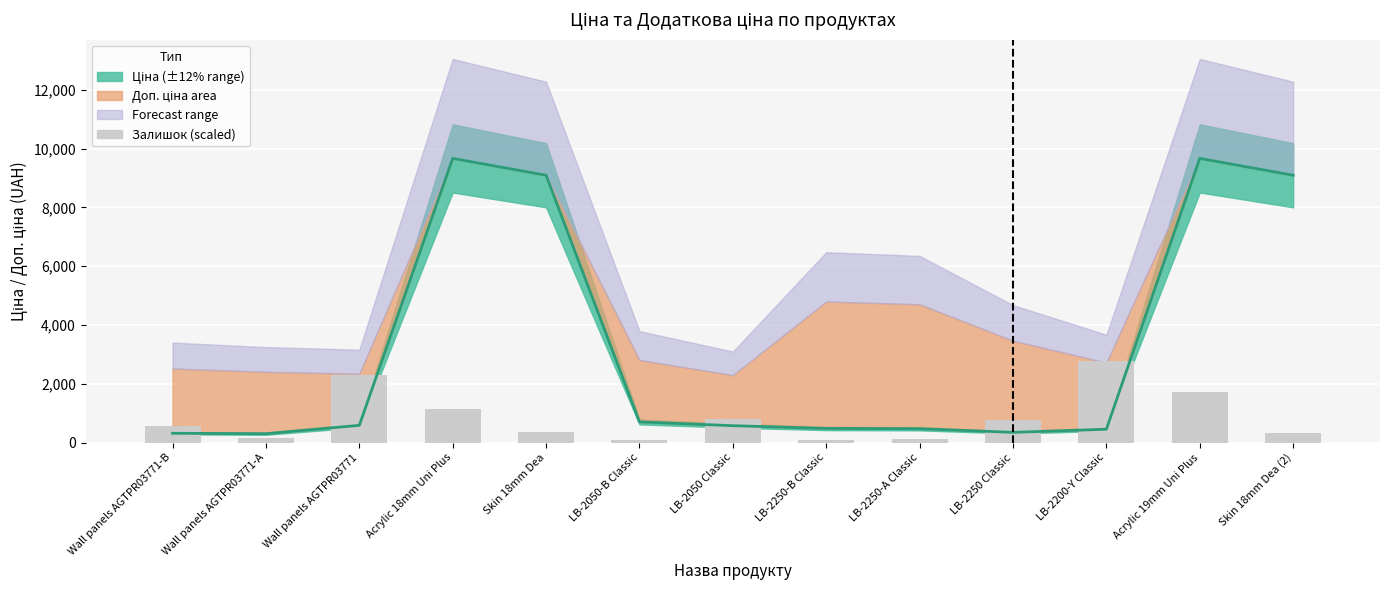

What is the label of the 5th bar from the left?

Skin 18mm Dea